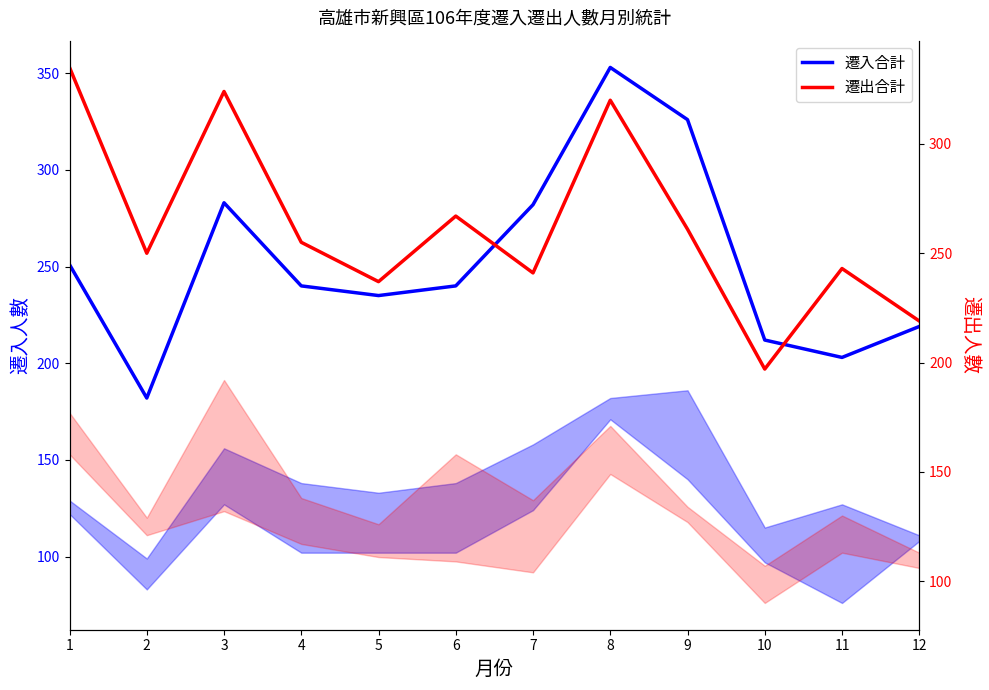

At which label does 遷出合計 reach its minimum?

10